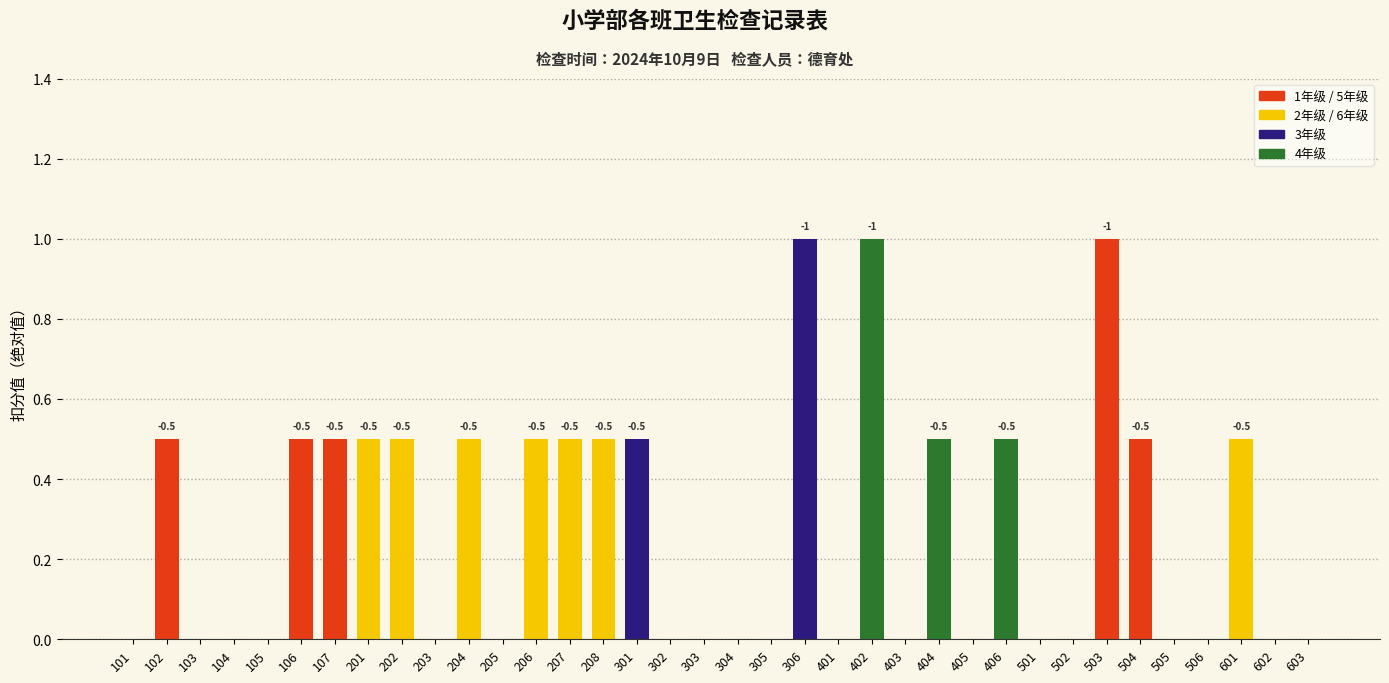

Are the bars horizontal?

No